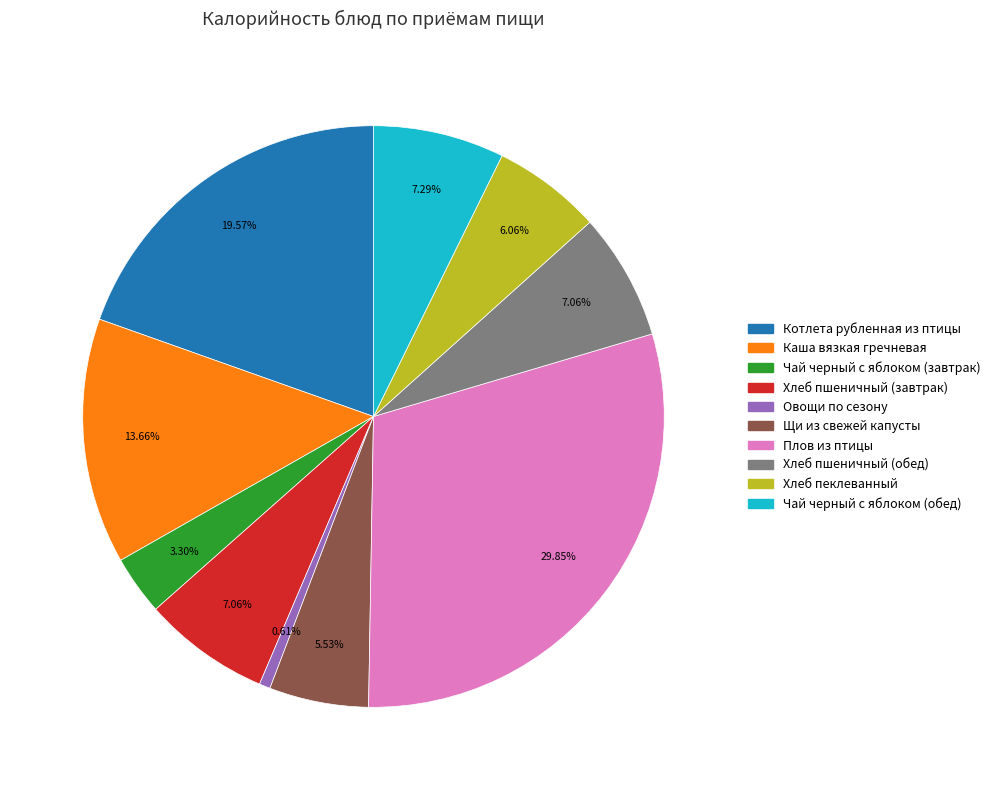

To the nearest percent, what percentage of the pie is Овощи по сезону?

1%